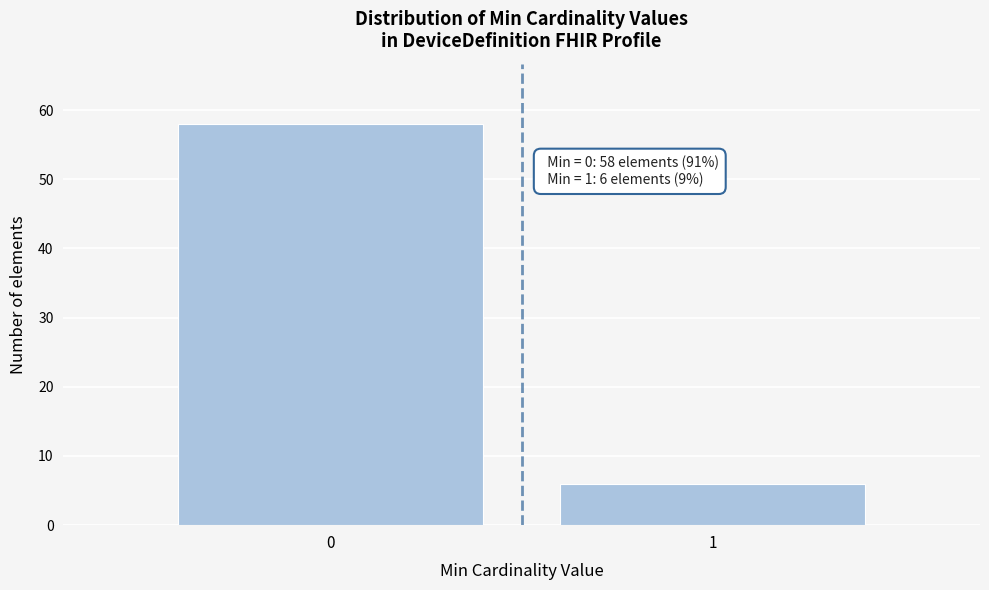

Reading left to right, extract all data points from this chart.

0=58	1=6